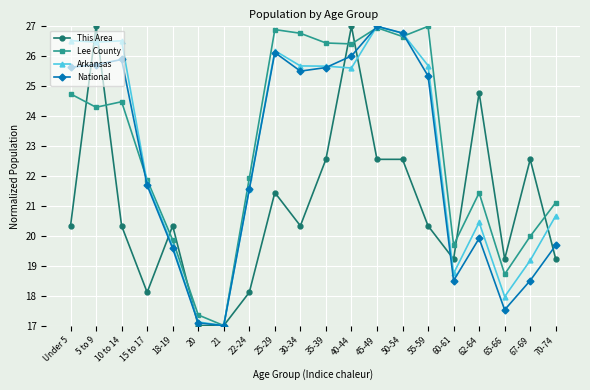

What is the value of the Arkansas point at the 2nd from the left?

26.5